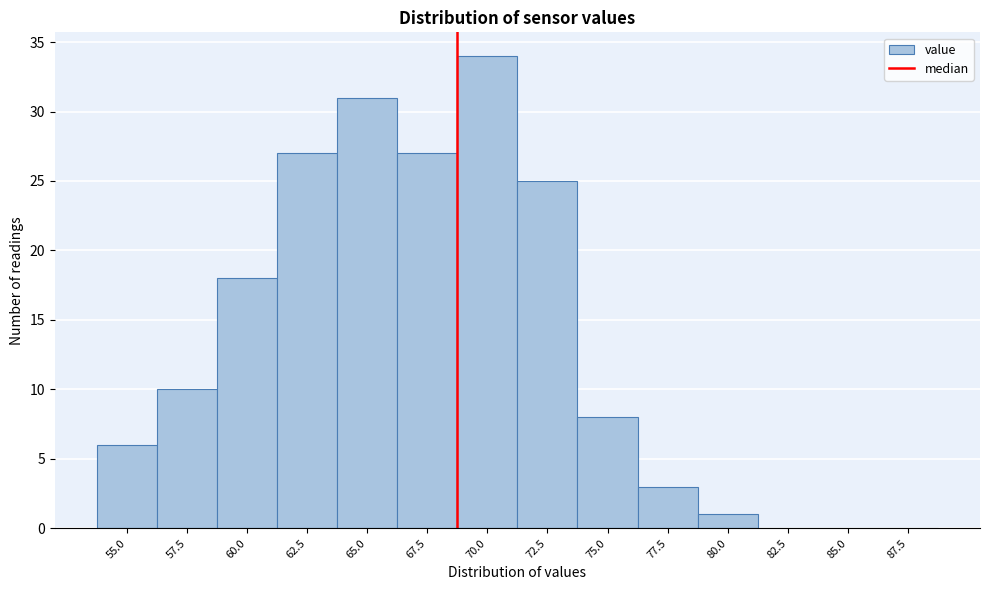

Reading left to right, list all the values displayed in this chart.

55.0=6	57.5=10	60.0=18	62.5=27	65.0=31	67.5=27	70.0=34	72.5=25	75.0=8	77.5=3	80.0=1	82.5=0	85.0=0	87.5=0